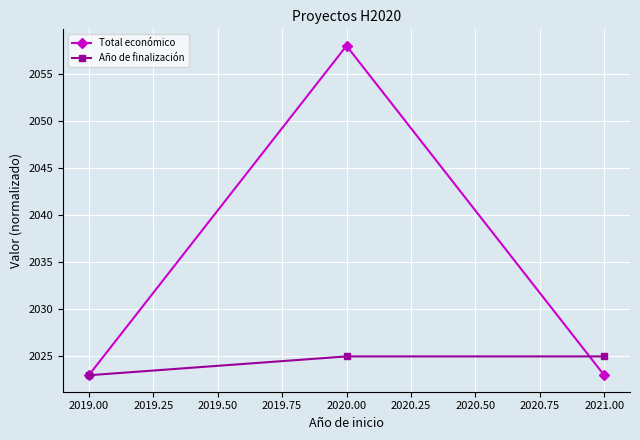

List the series in order of their overall mean, highest first.

Total económico, Año de finalización